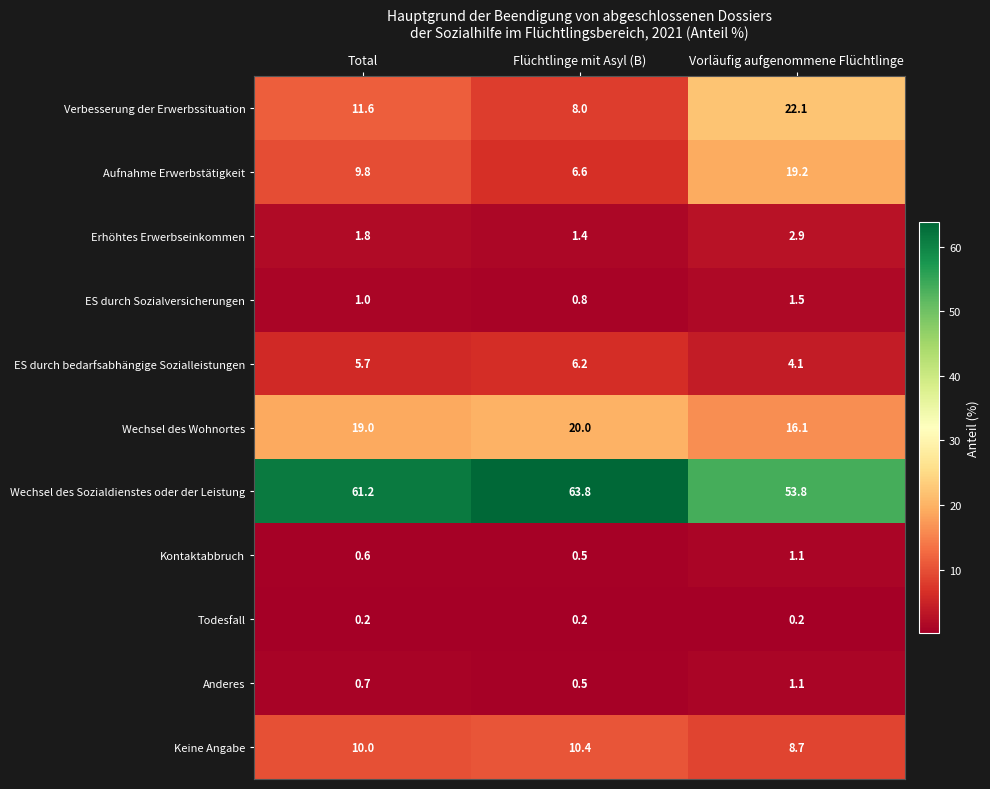

Rank the categories by Erhöhtes Erwerbseinkommen value from lowest to highest.

Flüchtlinge mit Asyl (B), Total, Vorläufig aufgenommene Flüchtlinge